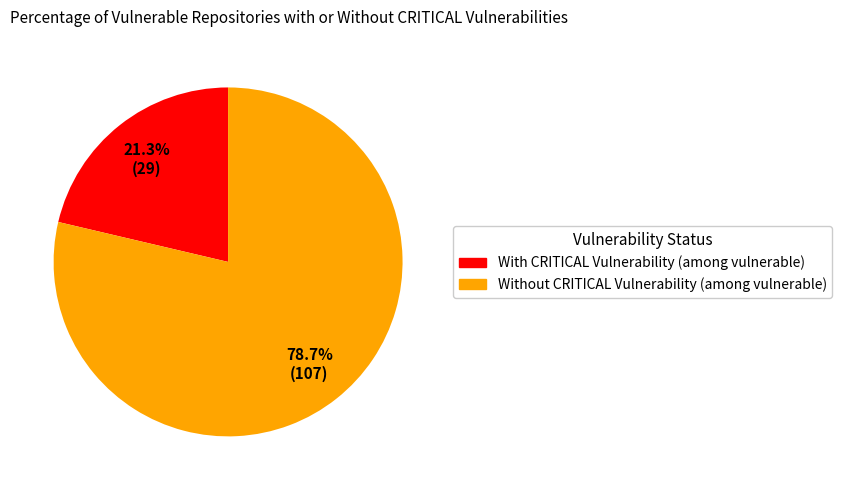

Is there a majority slice in this chart?

Yes